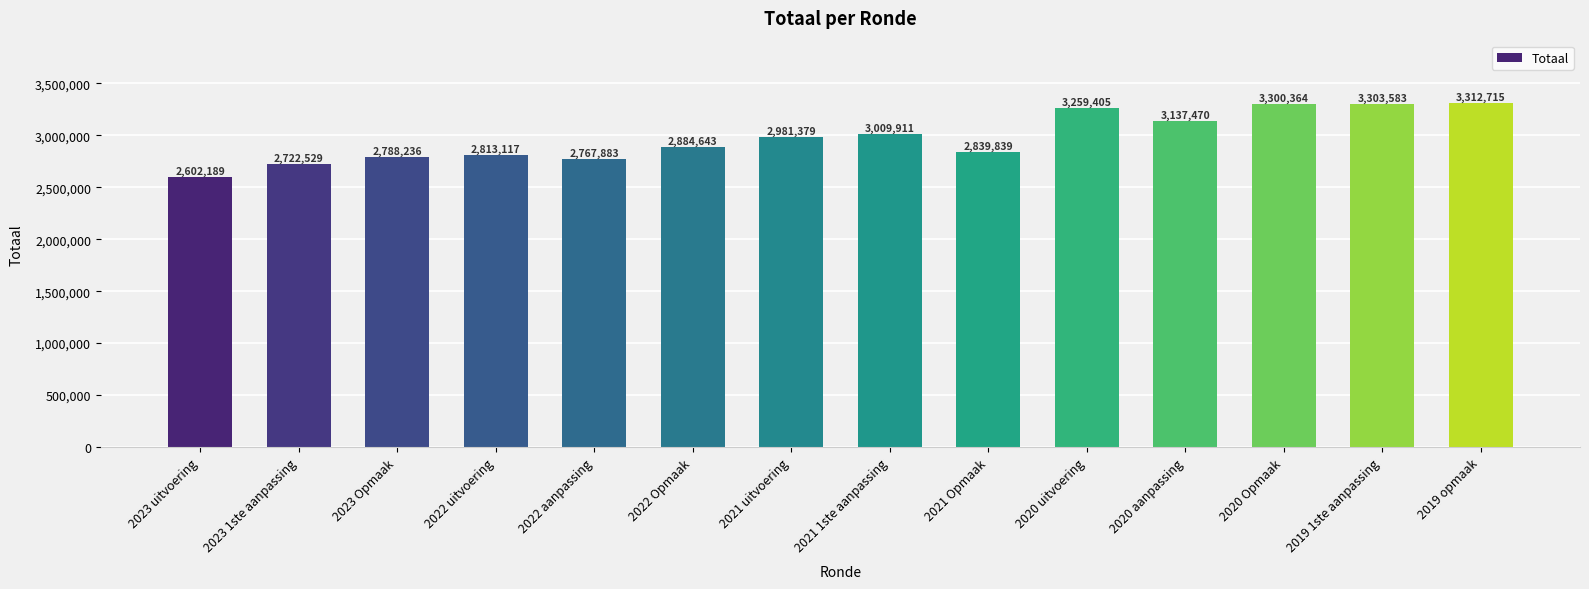

What is the difference between the maximum and minimum values?

710526